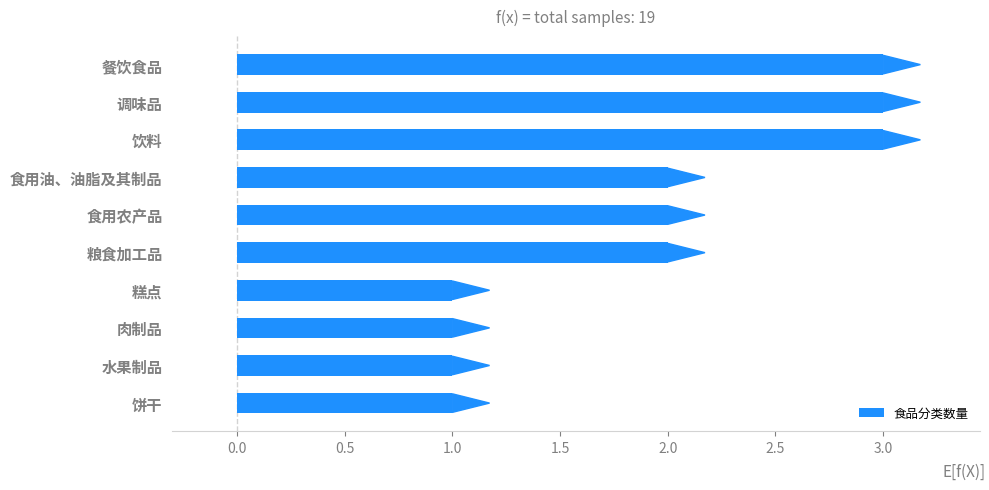

Approximately how many times larger is the value at 饮料 compared to 食用油、油脂及其制品?

1.5